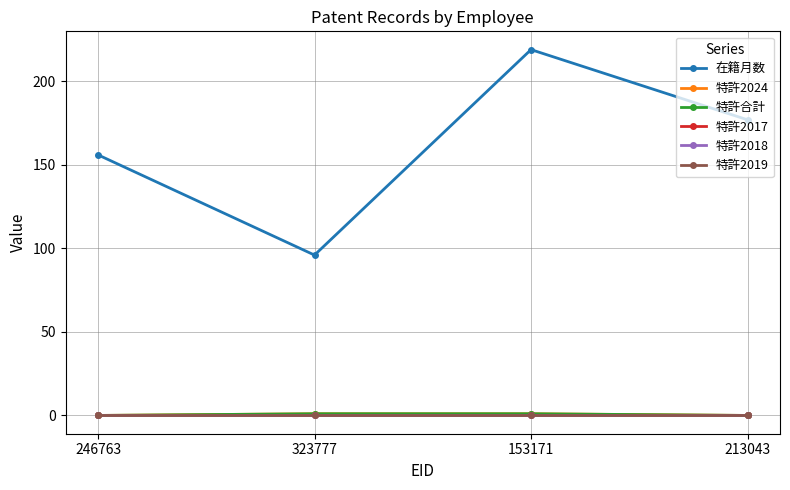

Is this an area chart (filled region under the line)?

No